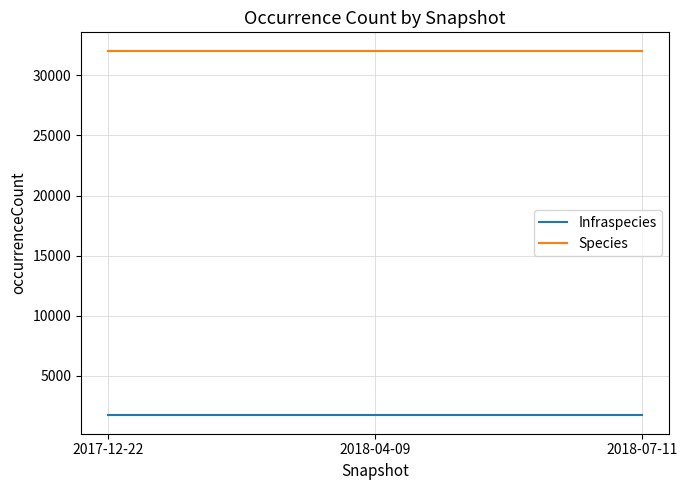

What position from the right is 2018-07-11?

1